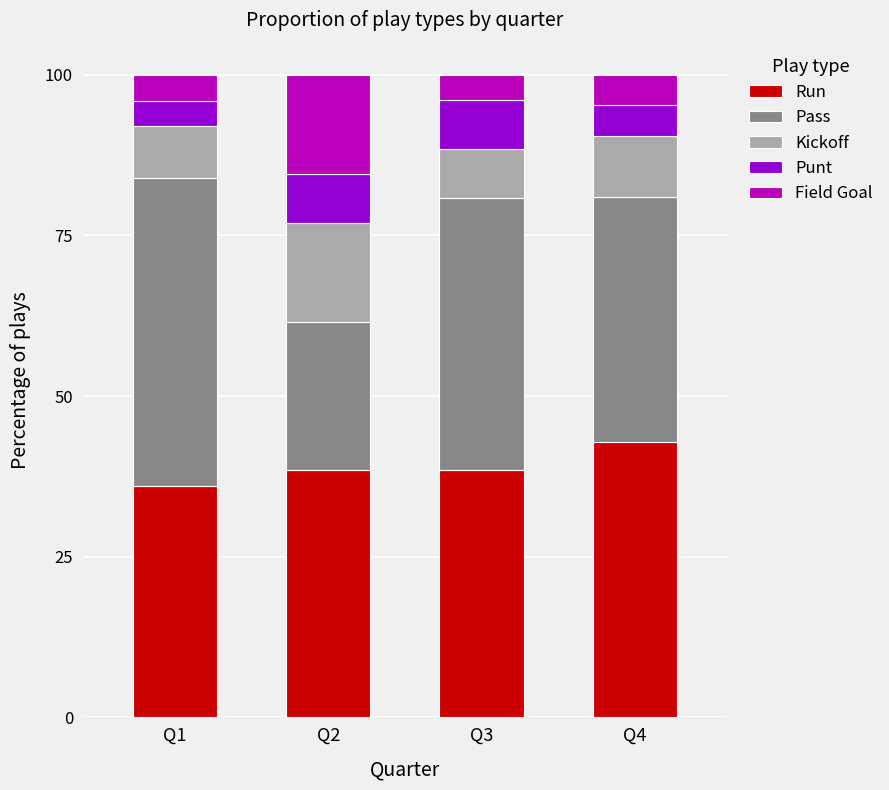

What is the average value of the Run series?

38.9